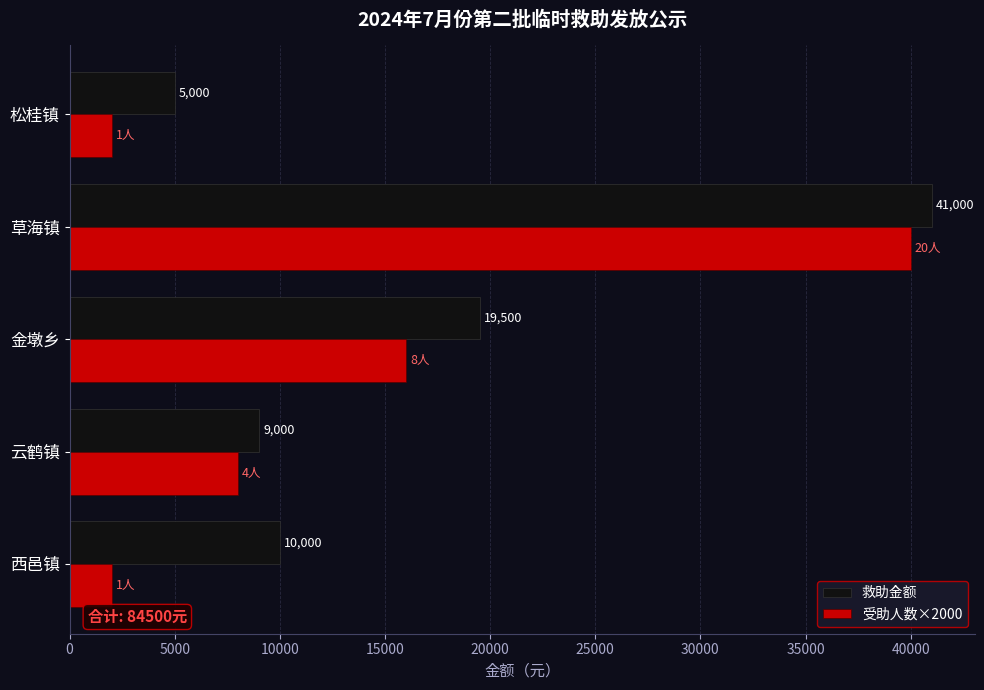

At which label is 救助金额 closest to 23000?

金墩乡